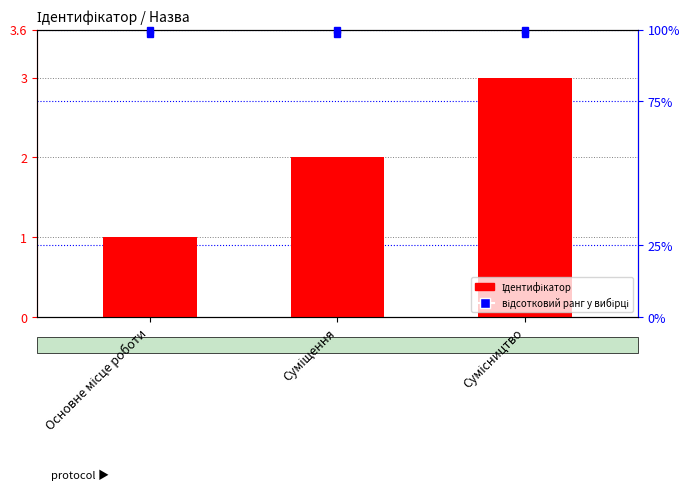

Which label corresponds to the largest value in the chart?

Основне місце роботи